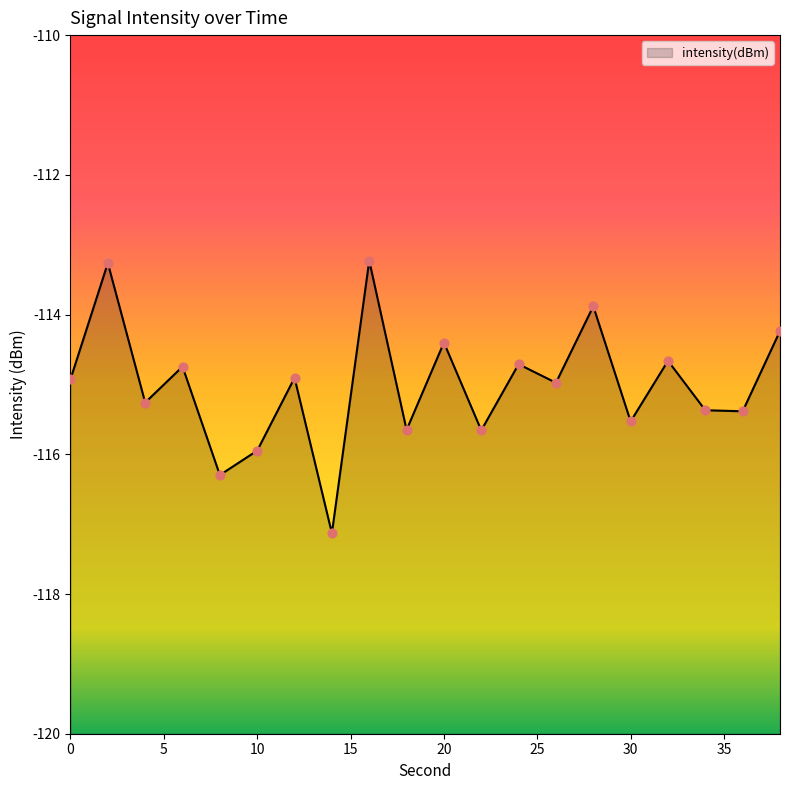

What is the change in value from 2 to 32?

-1.4